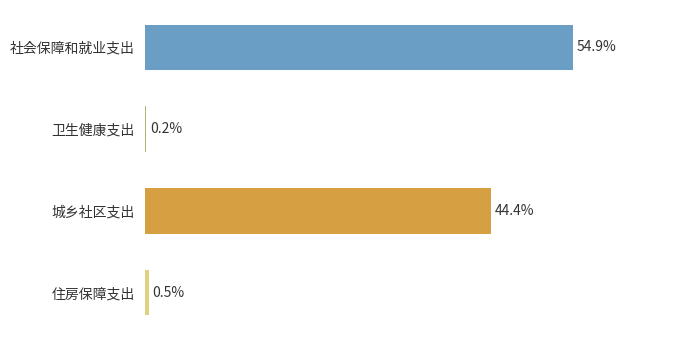

At which label is the value closest to 27?

城乡社区支出